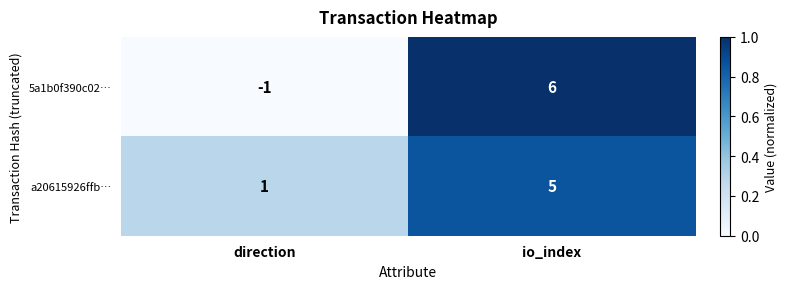

The a20615926ffb… series shows 5 at io_index. True or false?

True